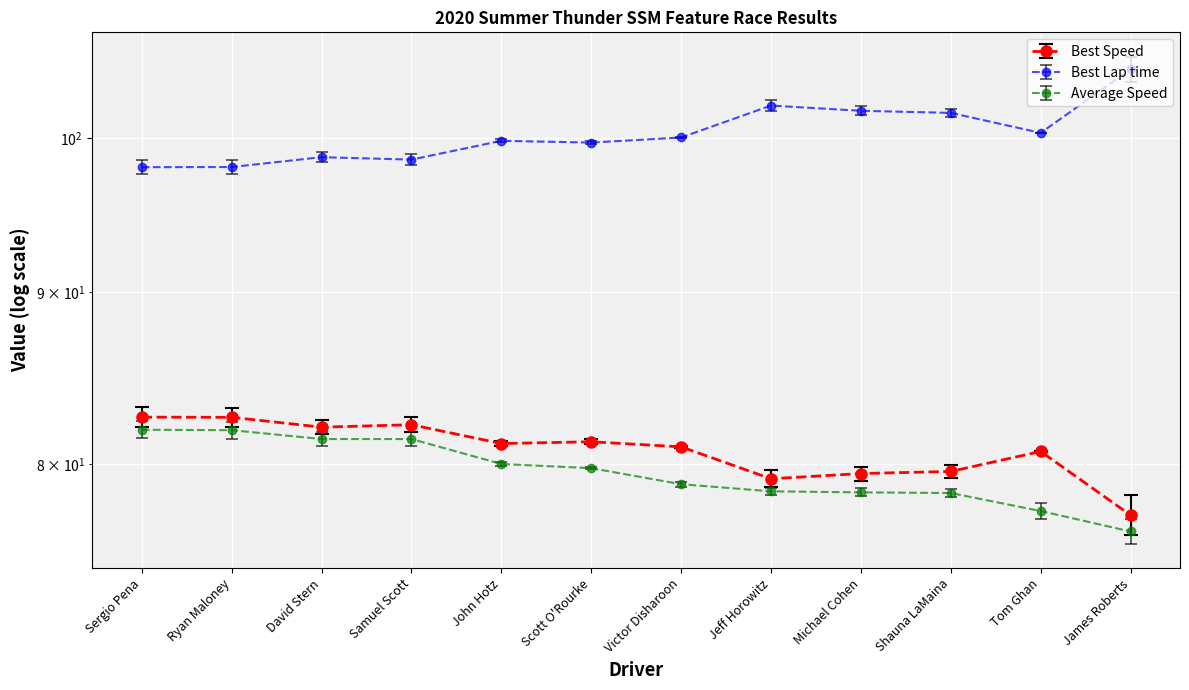

At which category is the sum across all series the highest?

Sergio Pena